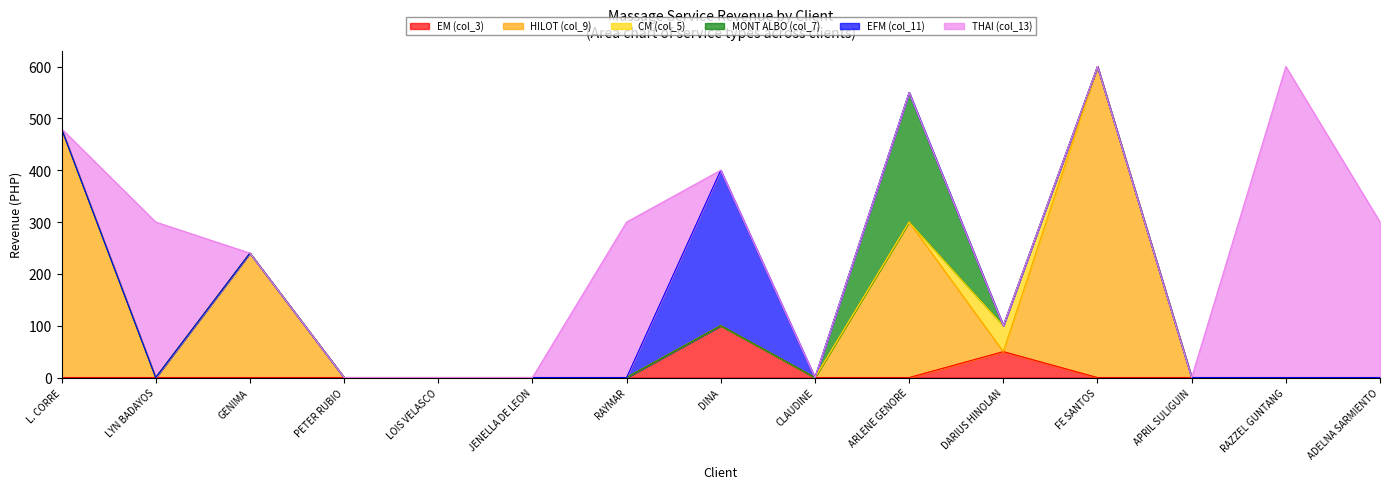

At RAZZEL GUNTANG, list the series in order from smallest to largest.

EM (col_3), HILOT (col_9), CM (col_5), MONT ALBO (col_7), EFM (col_11), THAI (col_13)